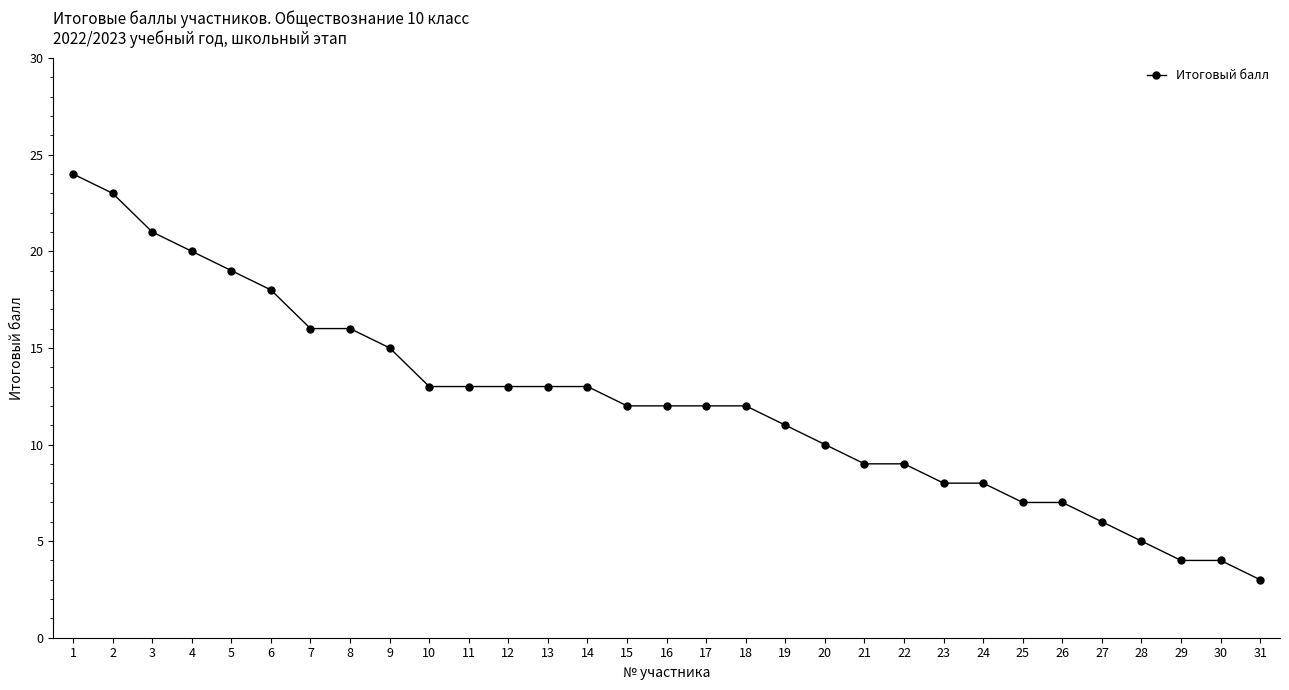

What is the average value?

12